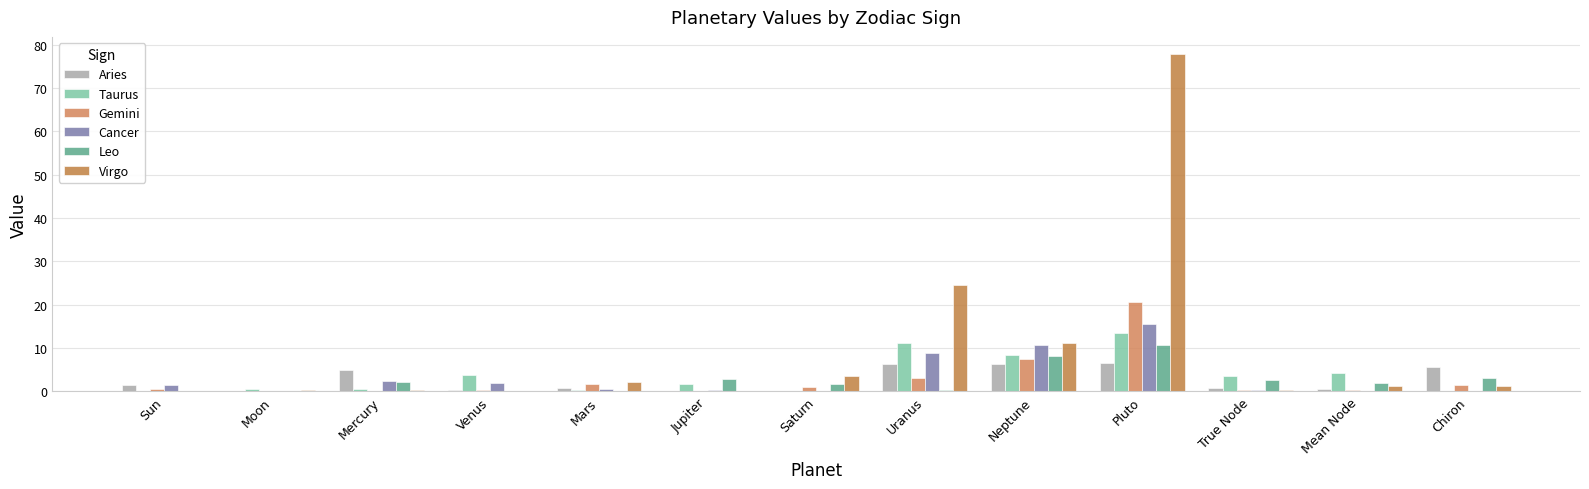

What is the sum of the Virgo values at Moon and Neptune?

11.4